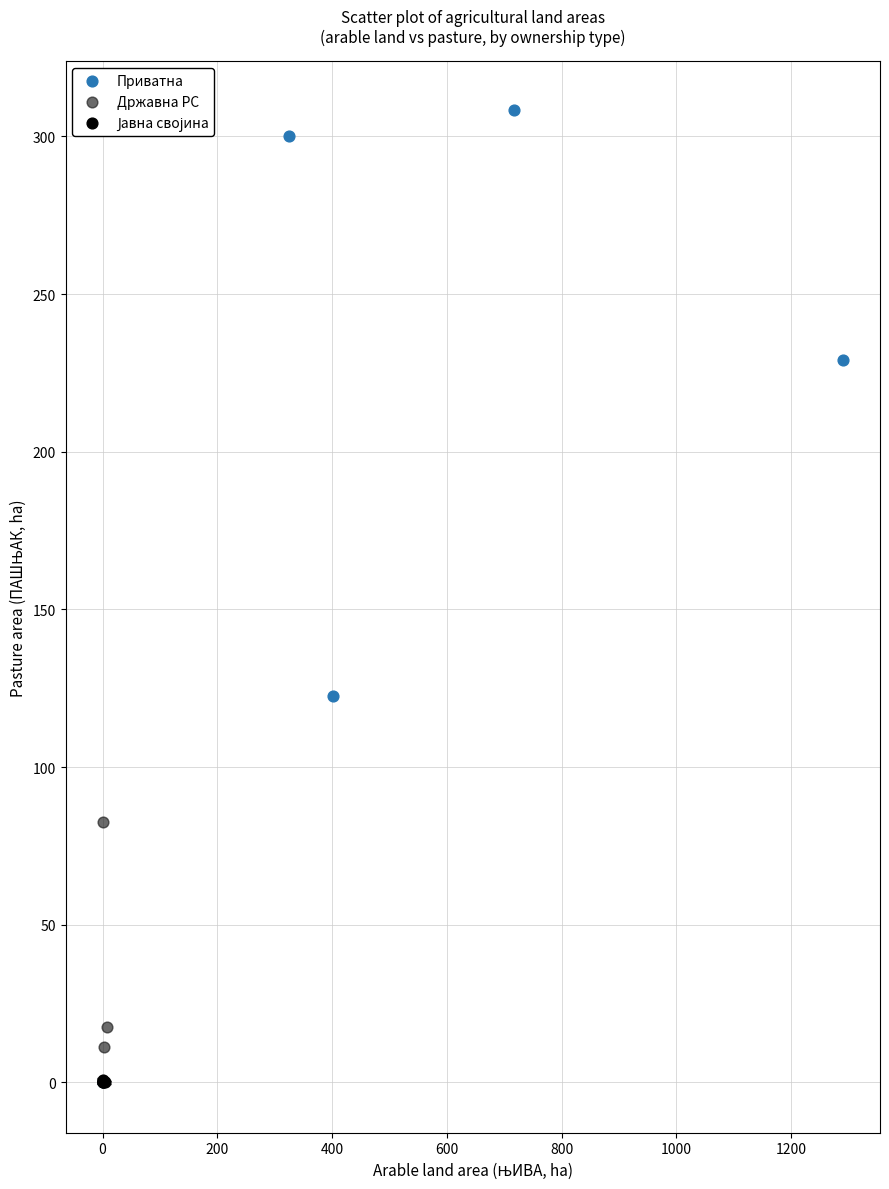

Which series reaches the maximum Y coordinate?

Приватна